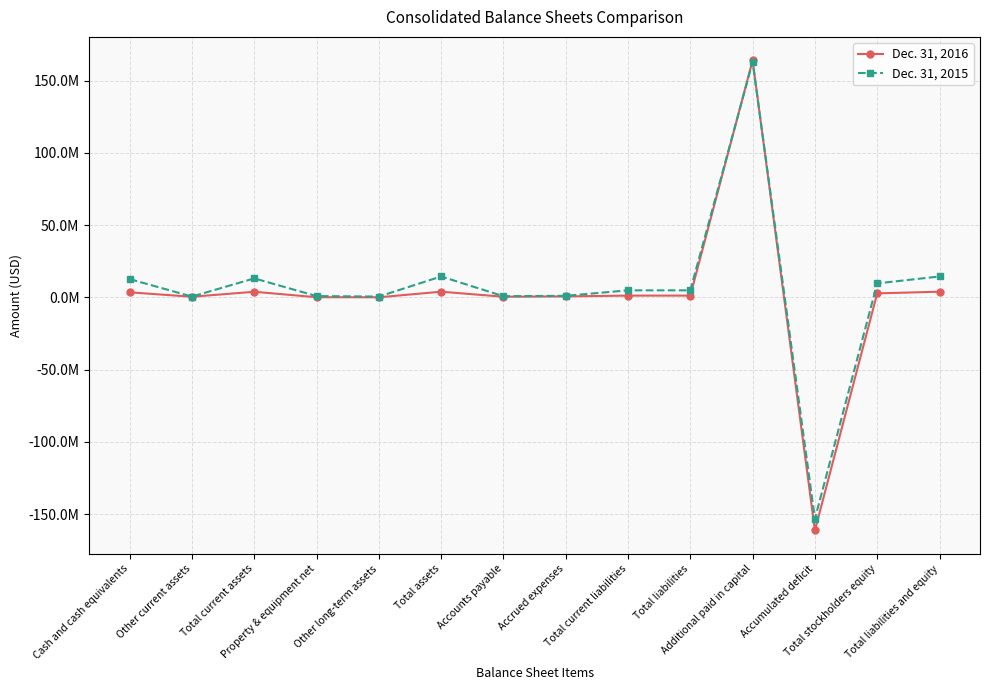

Is it true that Dec. 31, 2015 equals 4999138 at Total liabilities and equity?

False